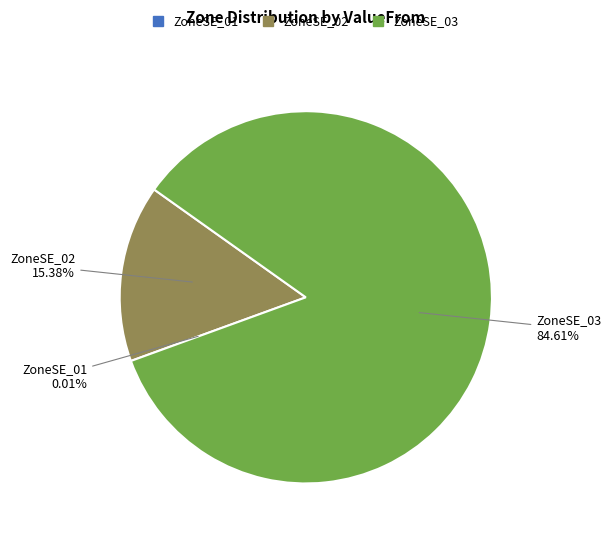

Between ZoneSE_02 and ZoneSE_03, which is larger?

ZoneSE_03